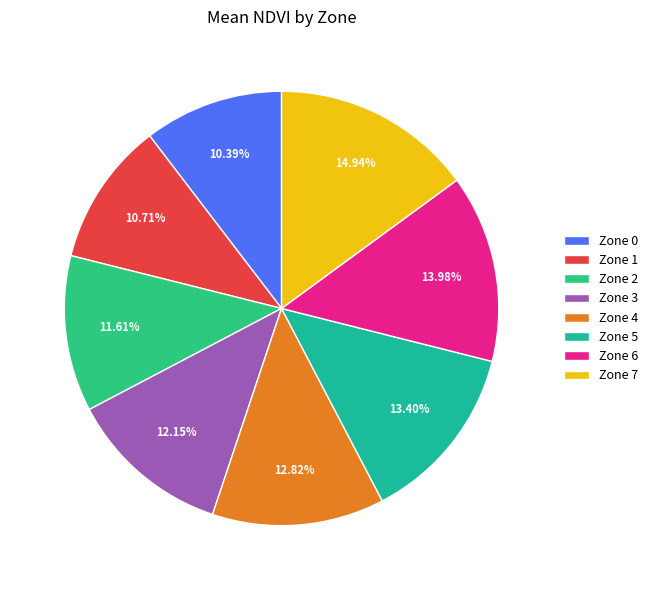

Count the number of slices in the pie.

8